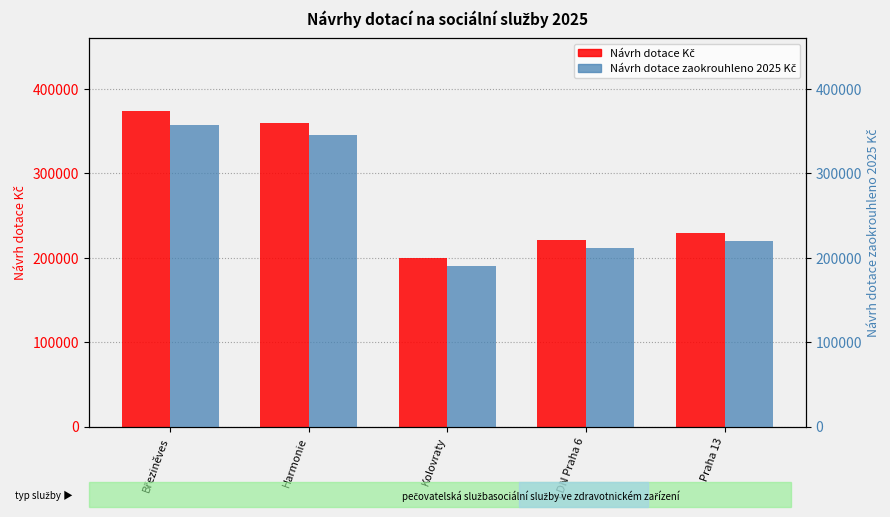

What is the difference between the highest and lowest values at Kolovraty?

9000